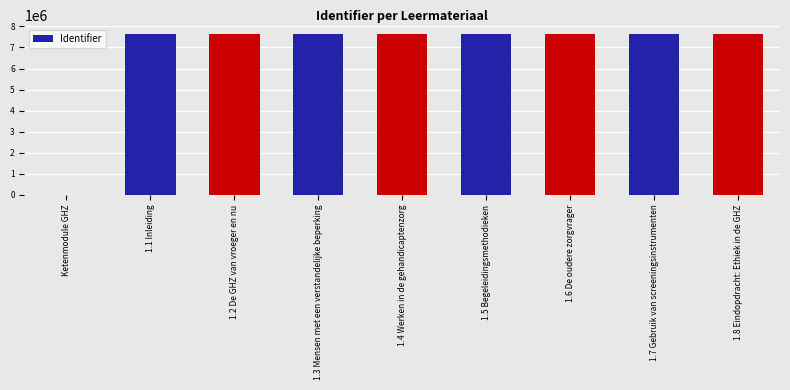

Which has a higher value, 1.2 De GHZ van vroeger en nu or Ketenmodule GHZ?

1.2 De GHZ van vroeger en nu